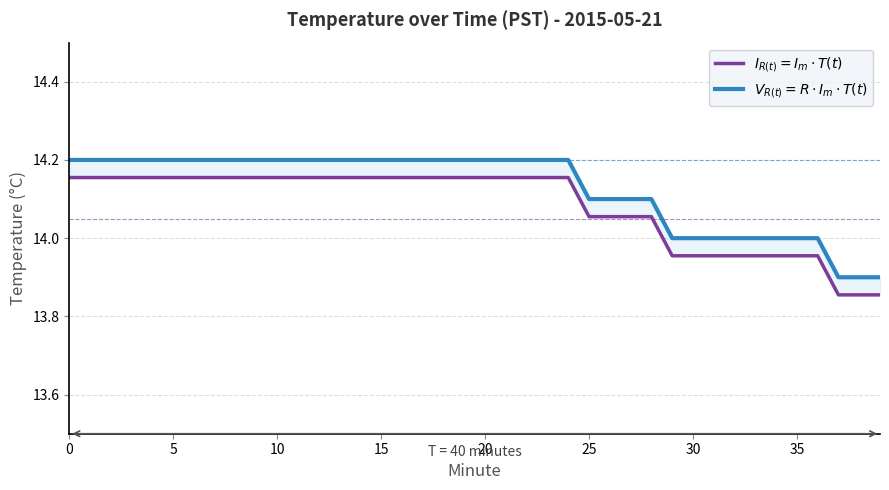

Does the chart display data point markers on the line(s)?

No